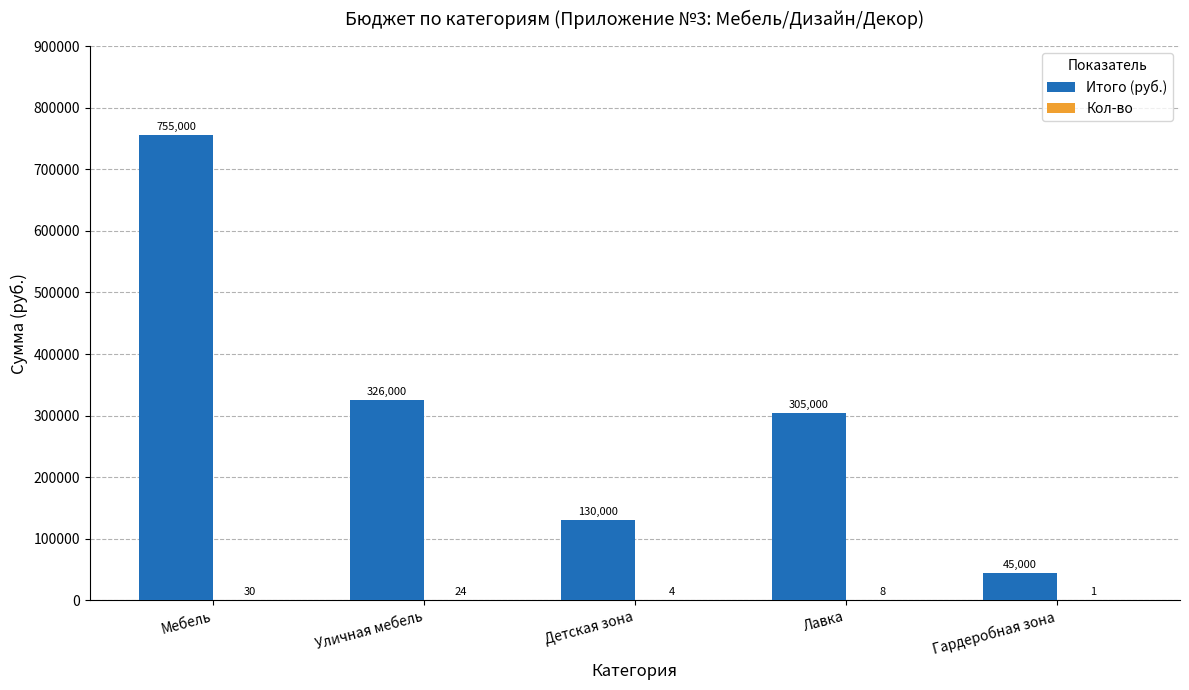

Are the bars horizontal?

No